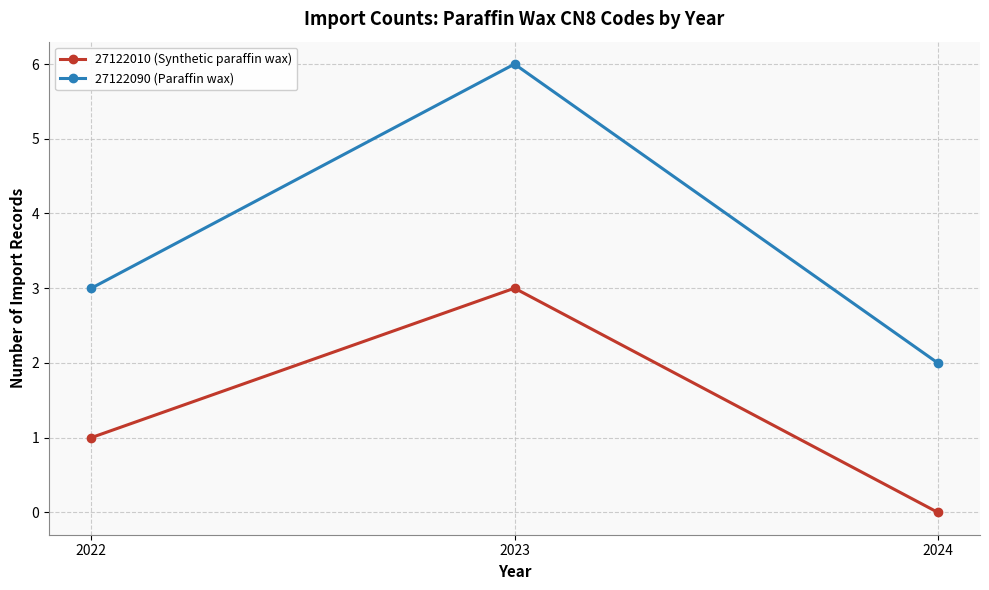

List the labels in order of 27122090 (Paraffin wax) value, smallest first.

2024, 2022, 2023